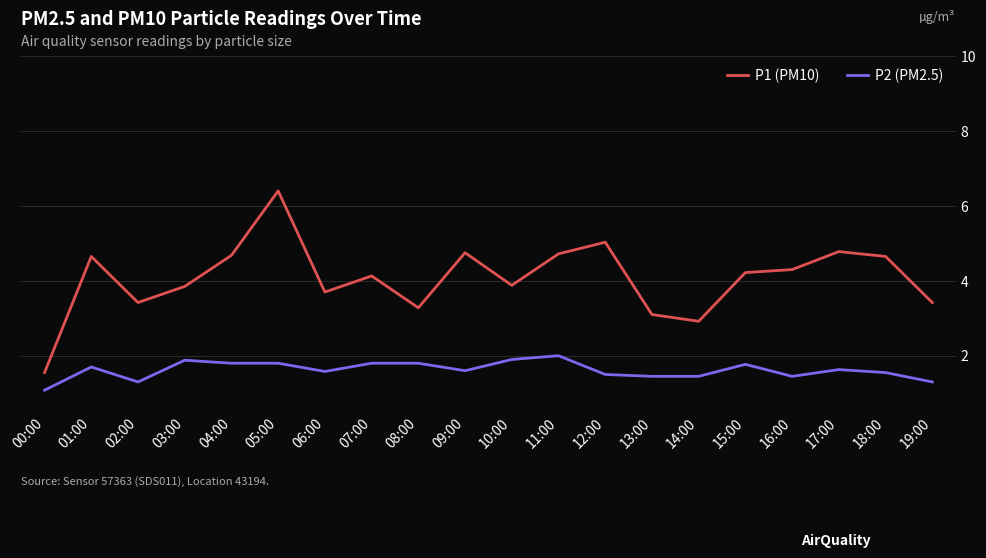

True or false: P1 (PM10) and P2 (PM2.5) cross at least once.

False